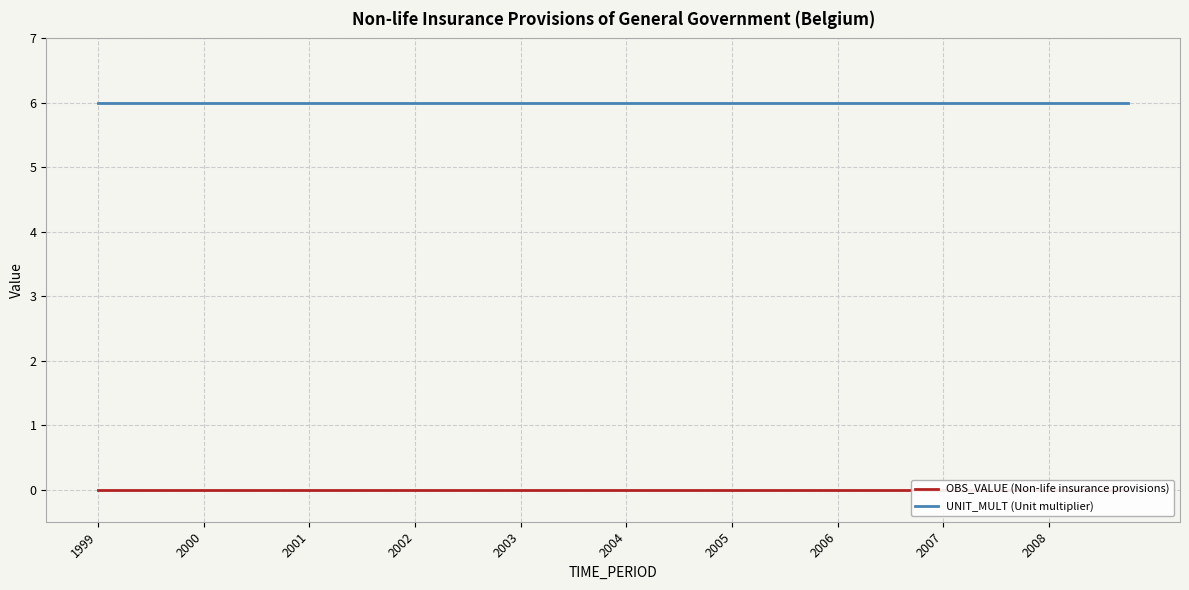

The OBS_VALUE (Non-life insurance provisions) series shows 0 at 35. True or false?

True